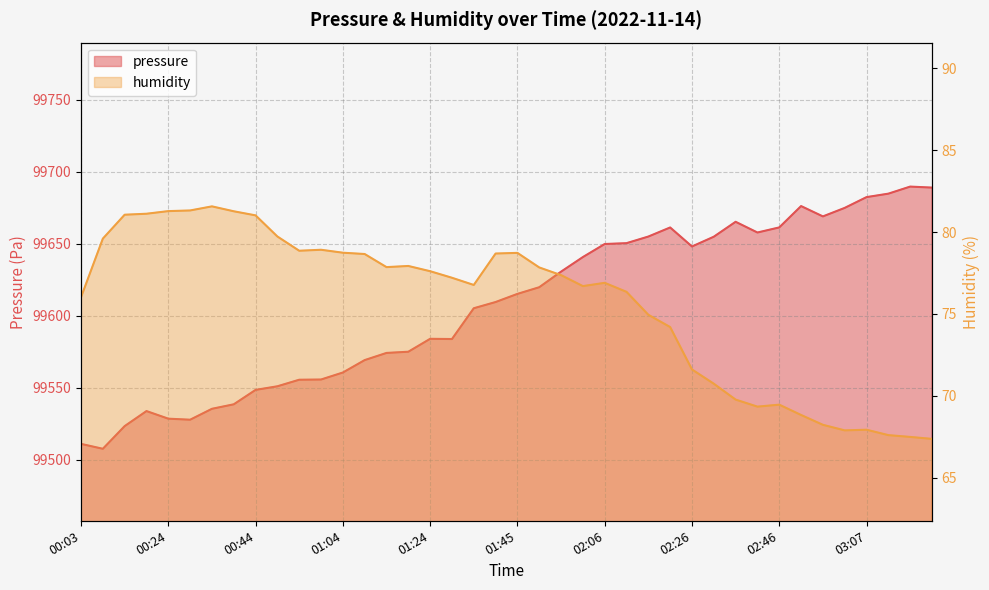

At how many categories does at least one series exceed 15820?

40